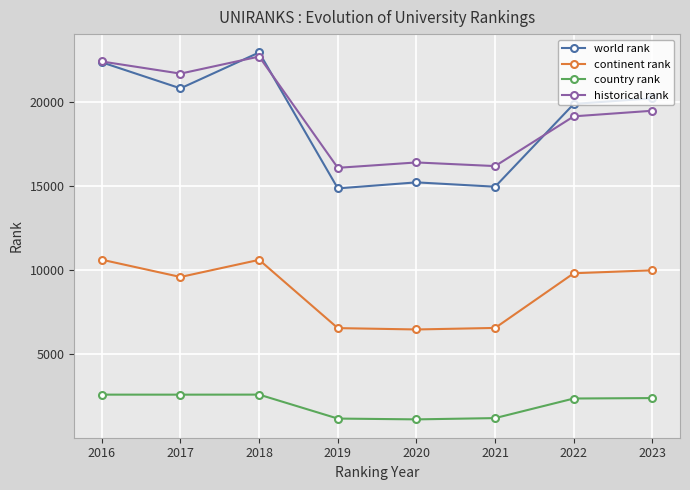

Which series has the largest total across all categories?

historical rank